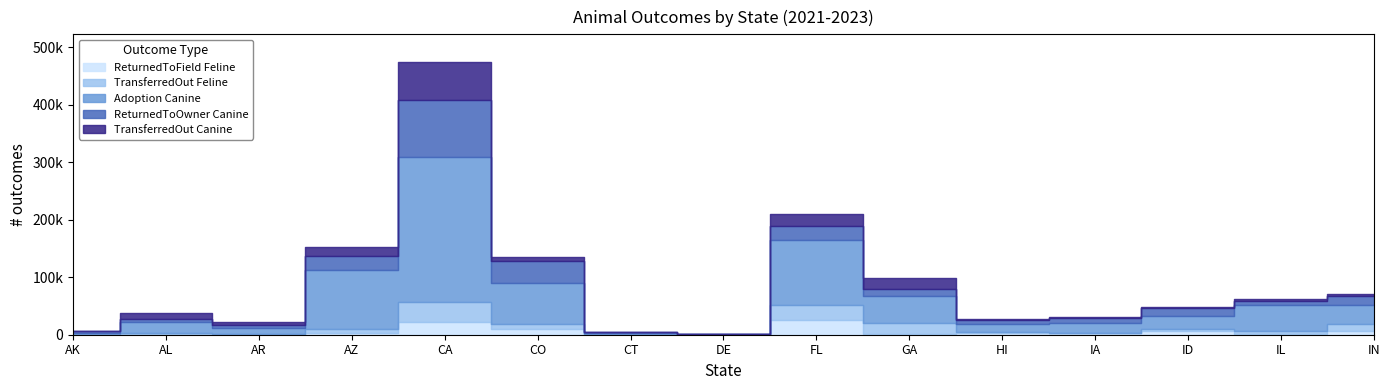

Is the value of Adoption Canine at CT greater than the value of TransferredOut Canine at IA?

Yes